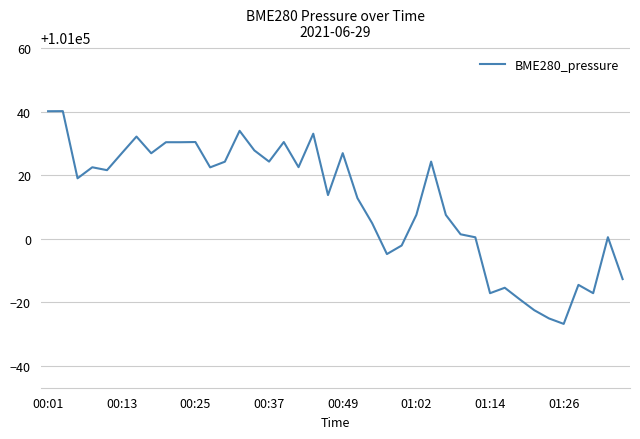

Does the chart have visible grid lines?

Yes